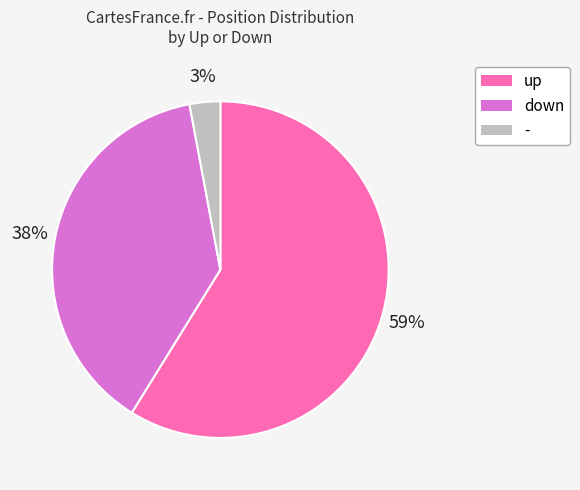

Which category has the smallest portion of the pie?

-